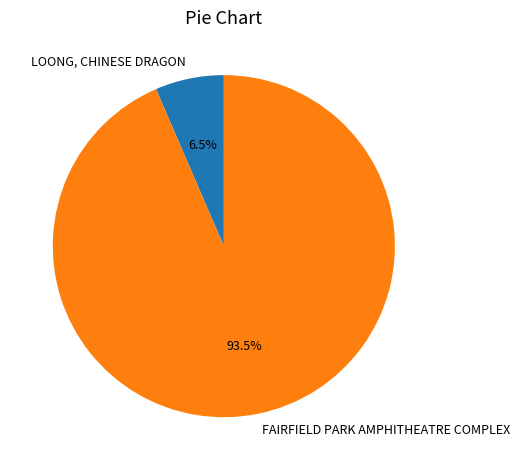

Do FAIRFIELD PARK AMPHITHEATRE COMPLEX and LOONG, CHINESE DRAGON together represent more than half of the pie?

Yes